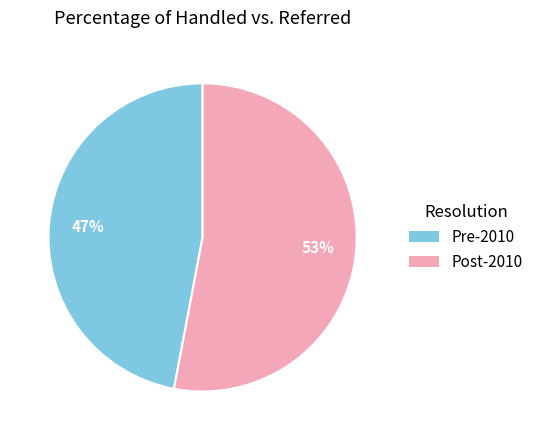

Is there any slice that represents more than half of the pie?

No